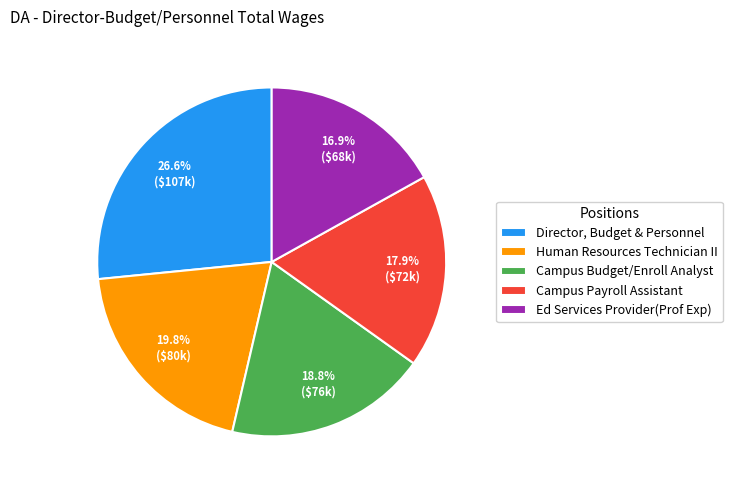

True or false: Director, Budget & Personnel accounts for 27% of the total.

True